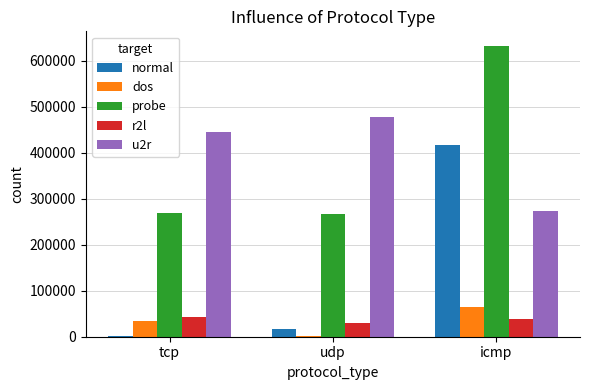

Rank the categories by normal value from lowest to highest.

tcp, udp, icmp